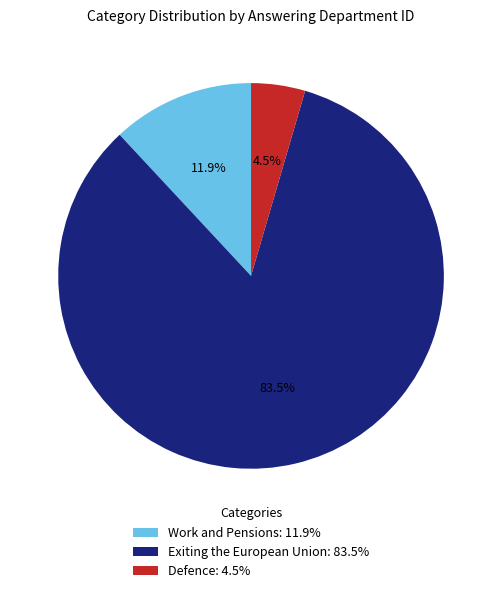

True or false: Work and Pensions accounts for 4% of the total.

False